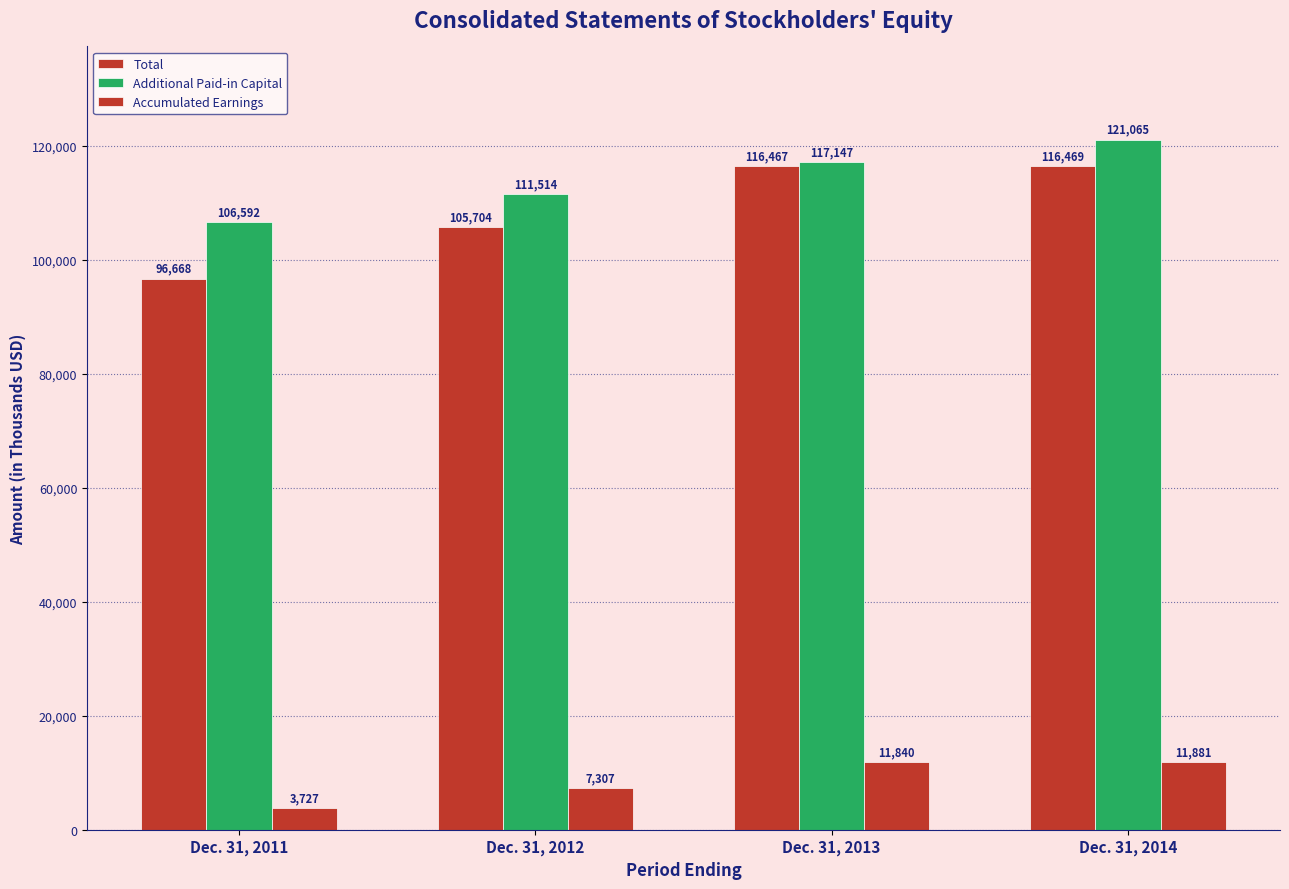

How many data points does each series have?

4